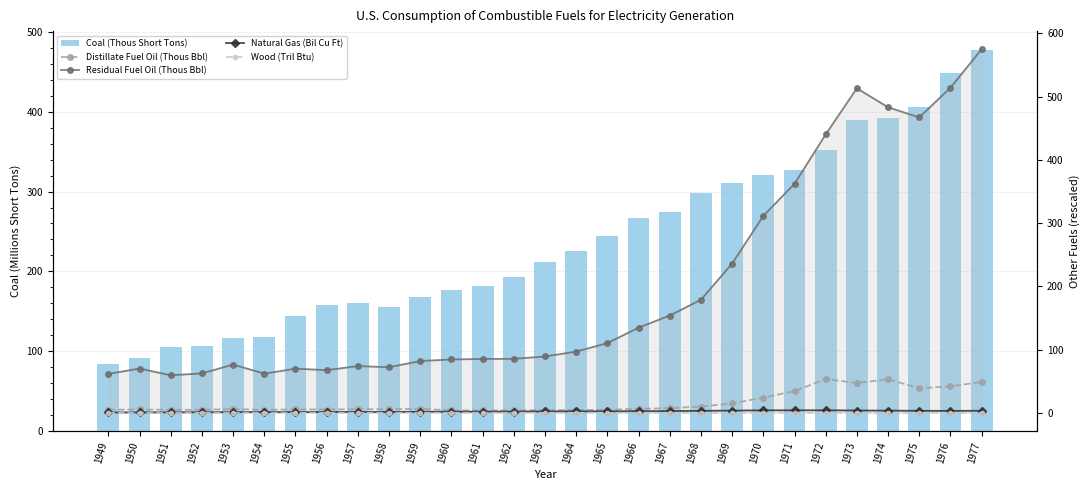

Between 1962 and 1967, which is larger?

1967